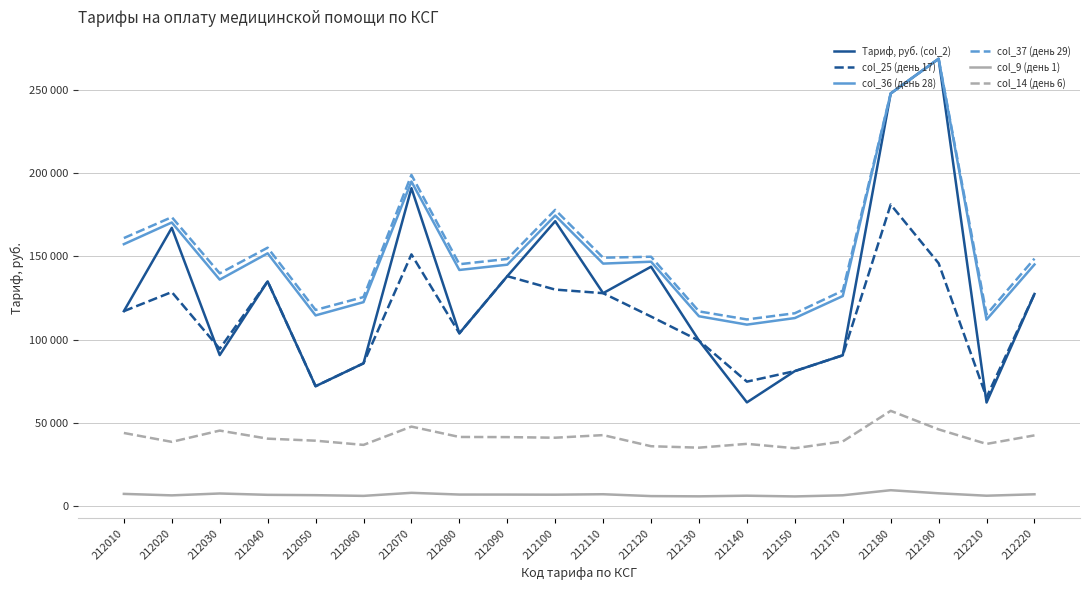

Does the chart have visible grid lines?

Yes